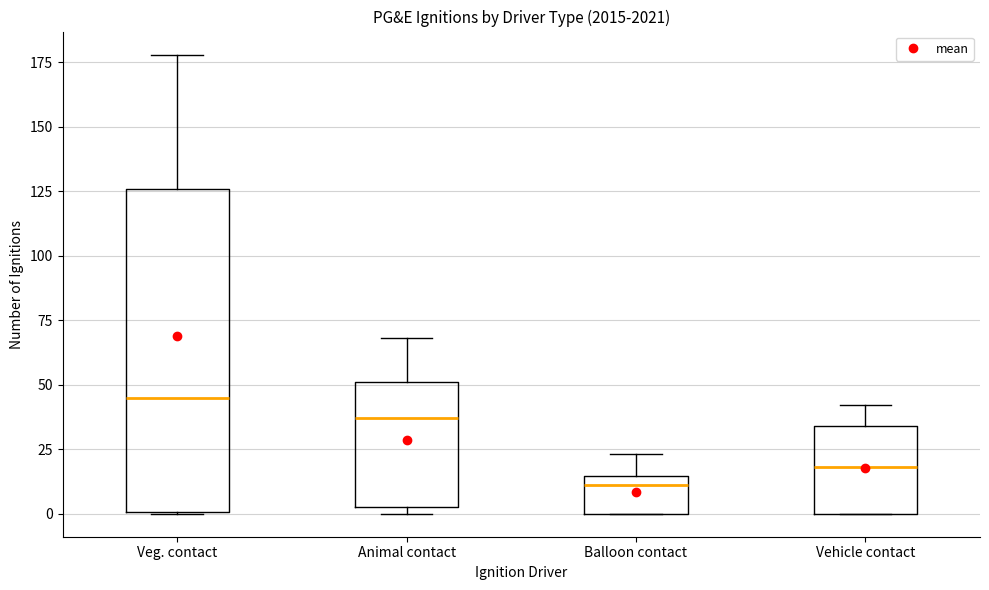

Reading left to right, read every box against the y-axis: the position of its median line, the range the box covers, and the ends of its whiskers. The values are not printed on the chart, so give them approximately, as read against the axis.

Veg. contact: median 45, box 0 to 125, whiskers 0 to 180
Animal contact: median 35, box 5 to 50, whiskers 0 to 70
Balloon contact: median 10, box 0 to 15, whiskers 0 to 25
Vehicle contact: median 20, box 0 to 35, whiskers 0 to 40